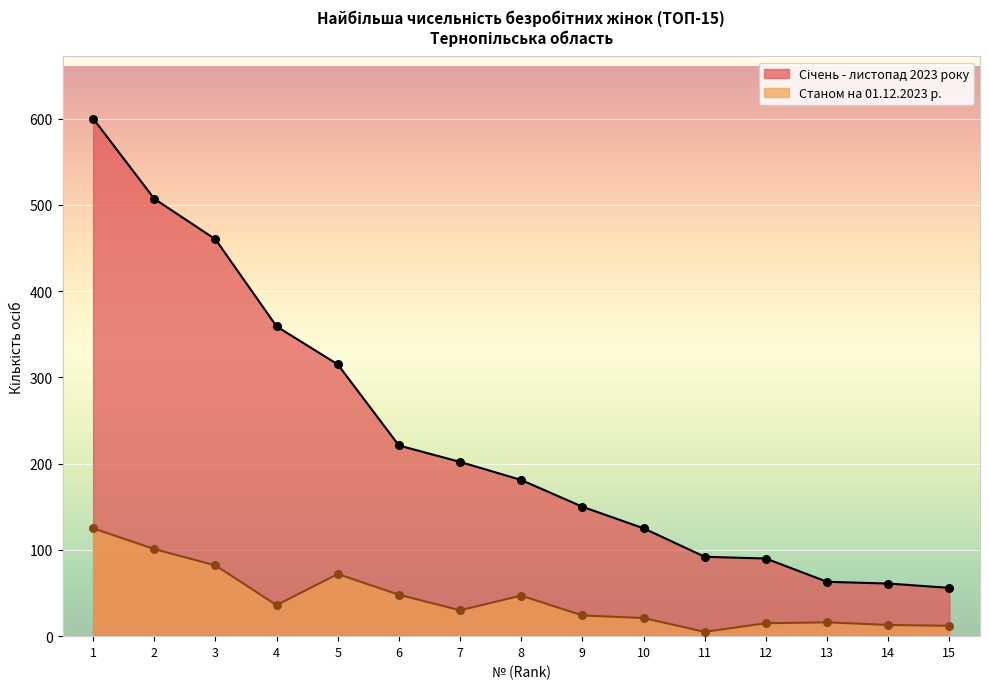

Which series reaches the maximum Y coordinate?

Січень - листопад 2023 року